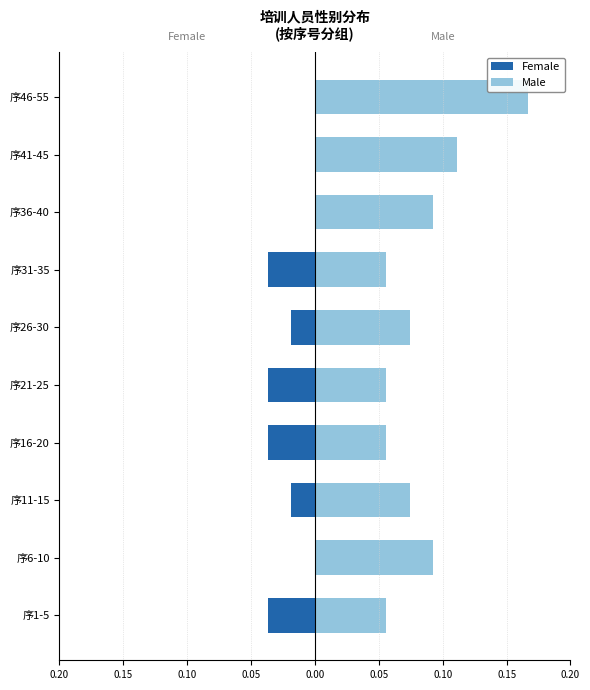

Does the chart contain any negative values?

Yes